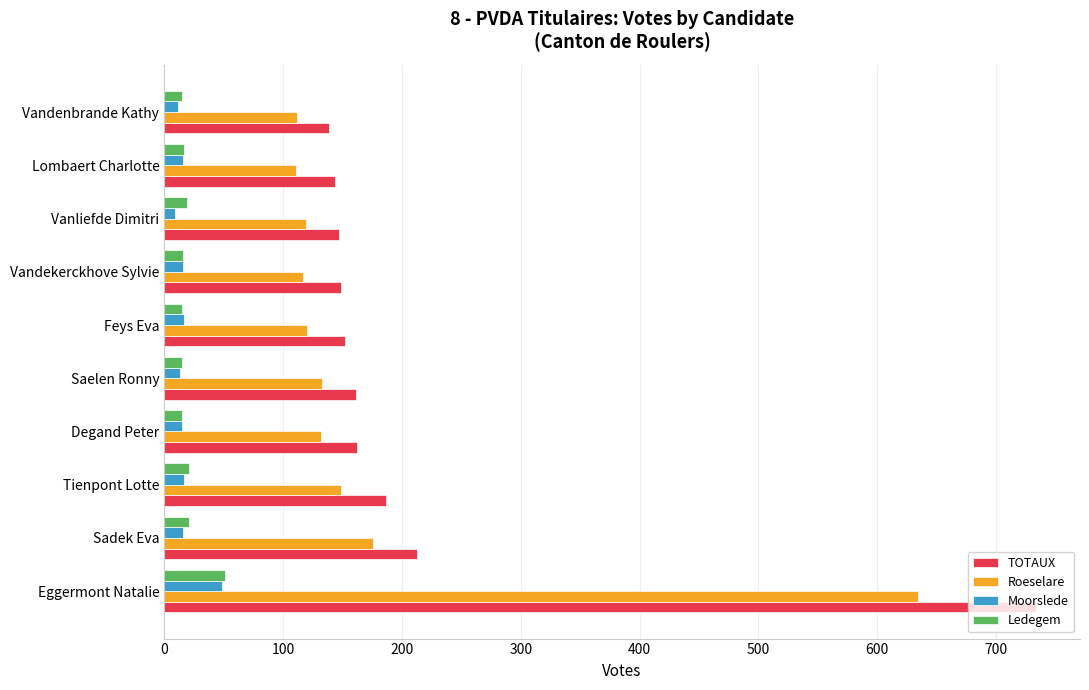

The Roeselare series shows 211 at Tienpont Lotte. True or false?

False